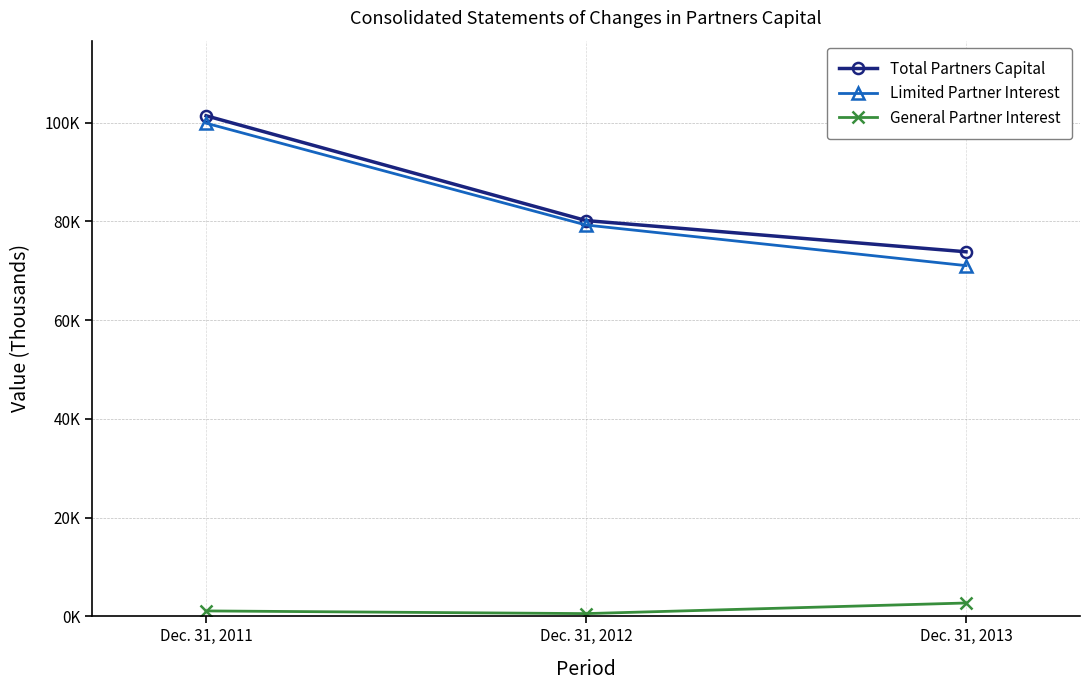

At which label does Total Partners Capital reach its minimum?

Dec. 31, 2013